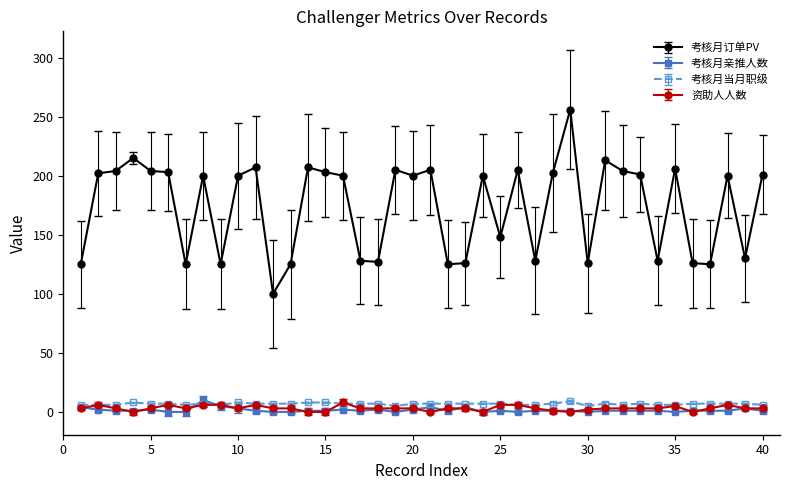

Is this an area chart (filled region under the line)?

No